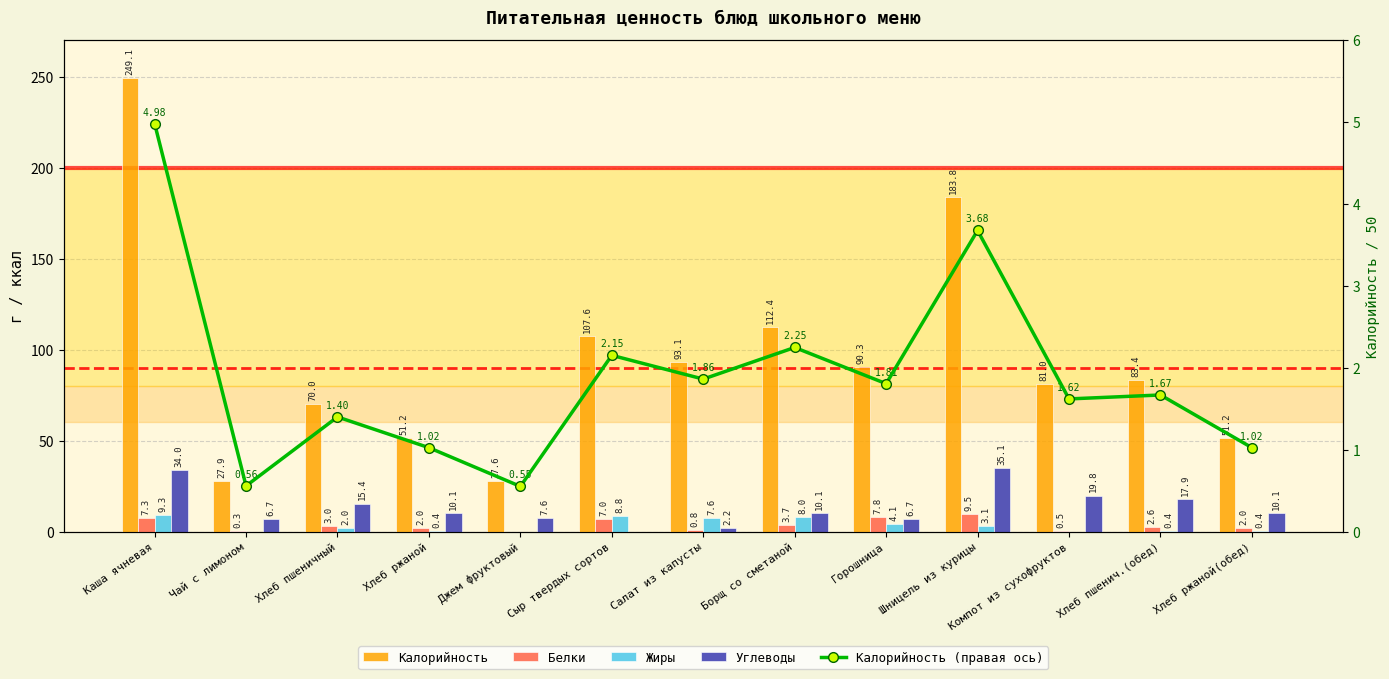

Which series has the largest range (max minus min)?

Калорийность